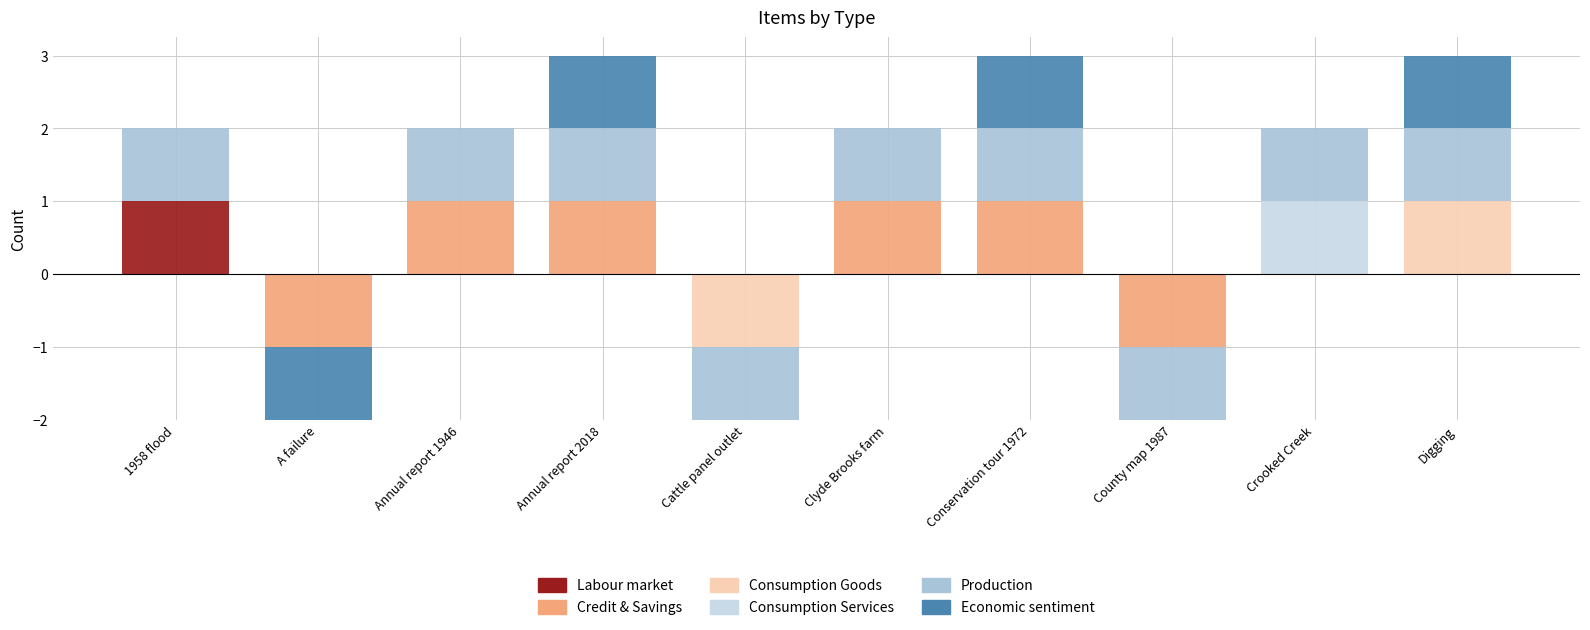

What is the highest value of the Consumption Services series?

1